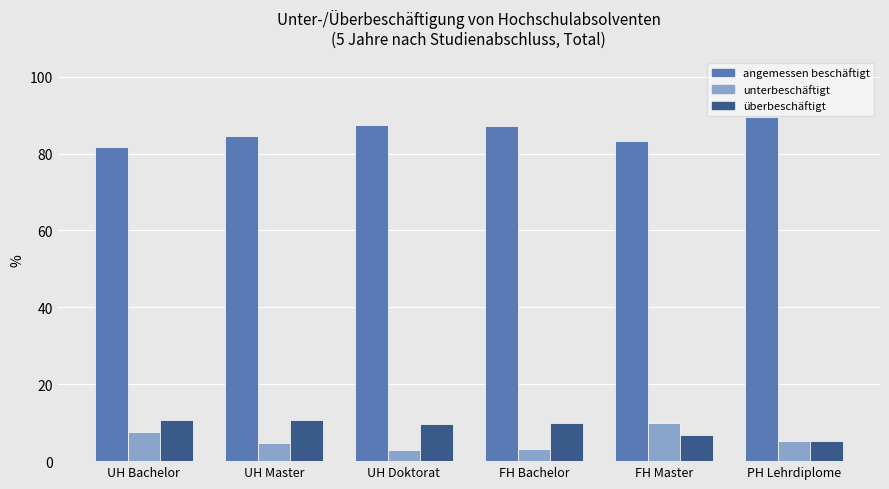

What is the difference between the second highest and second lowest values in the unterbeschäftigt series?

4.6